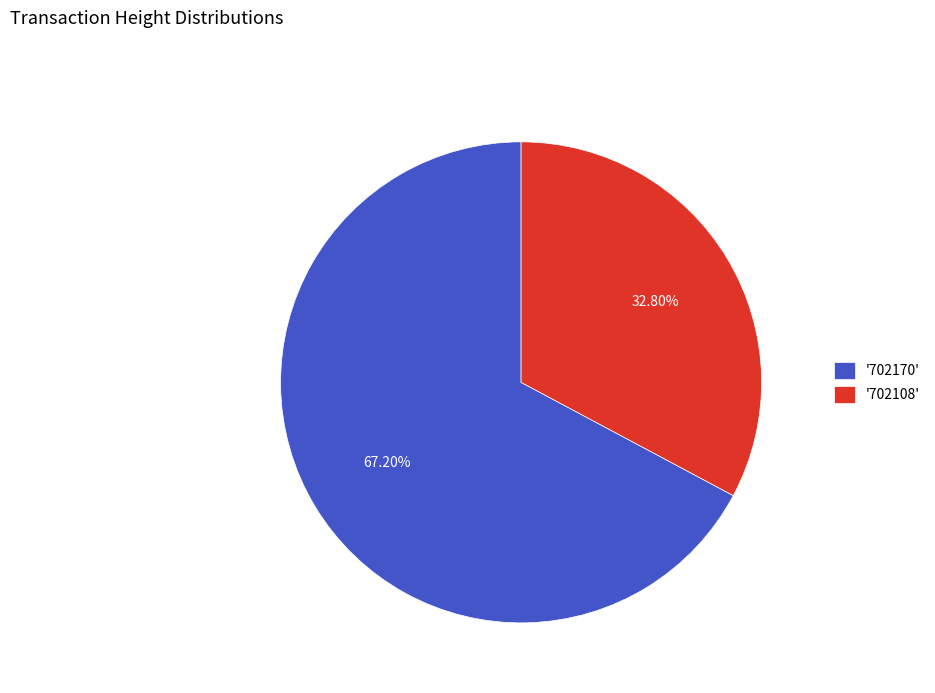

Does any single category account for the majority?

Yes